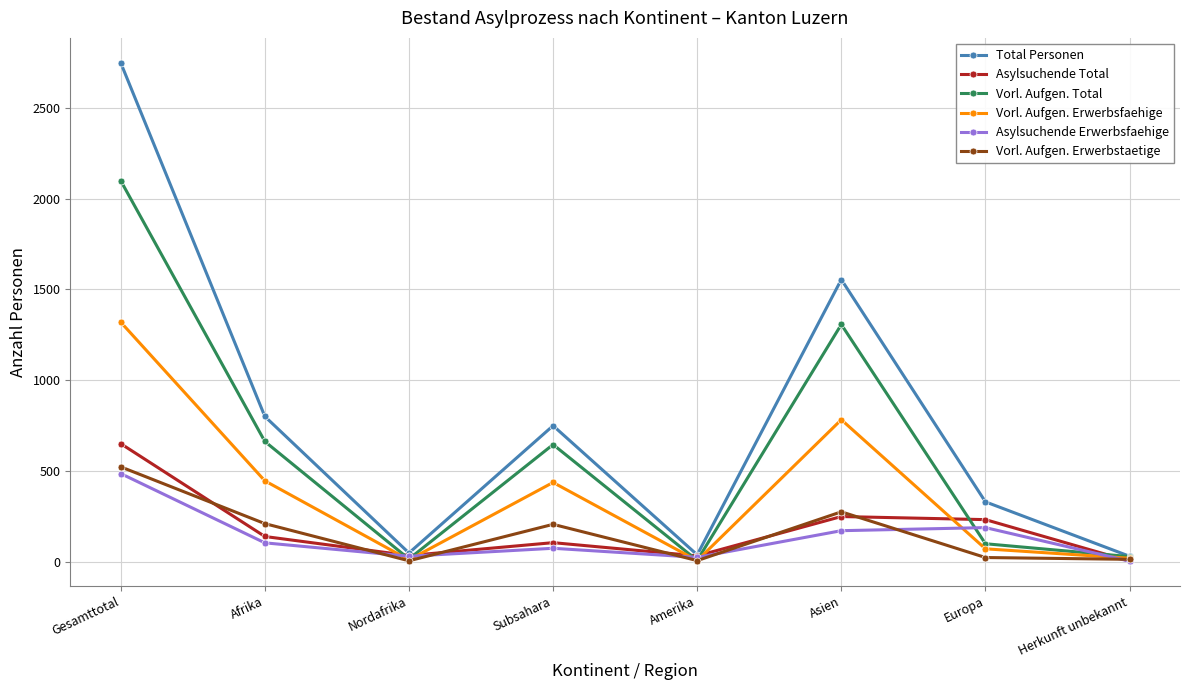

After their last crossing, which series has the higher values: Vorl. Aufgen. Total or Asylsuchende Erwerbsfaehige?

Vorl. Aufgen. Total